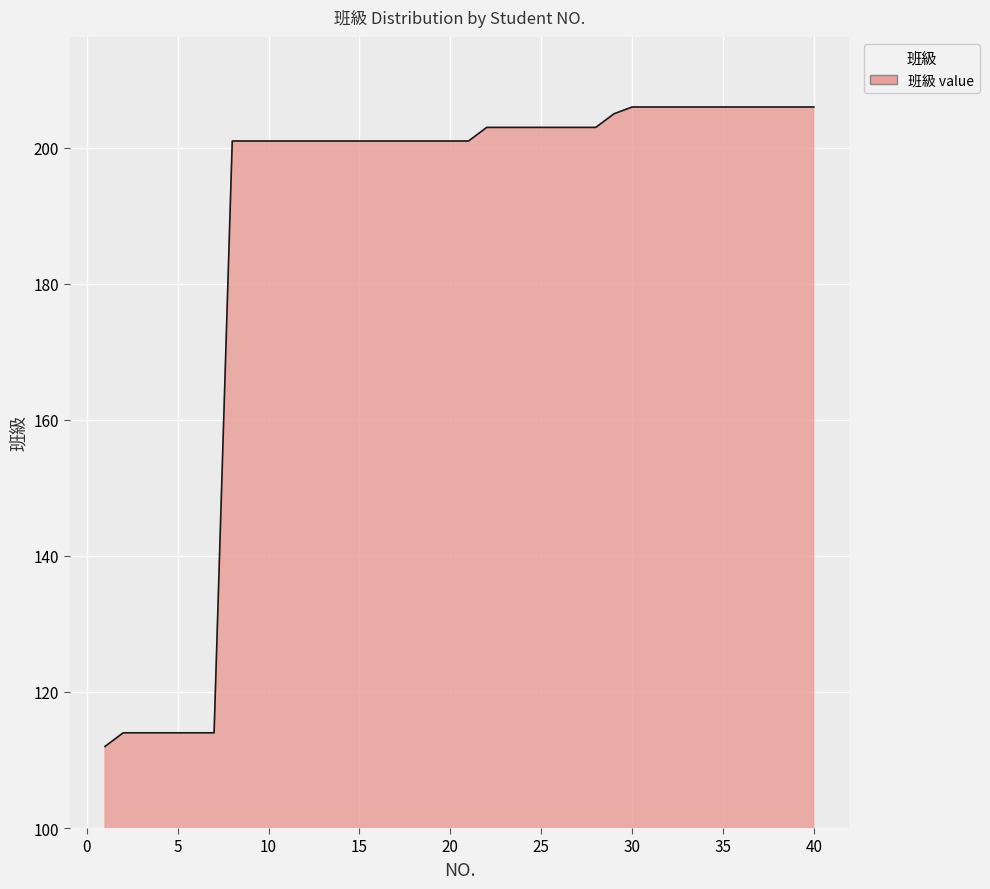

What is the greatest value displayed?

206